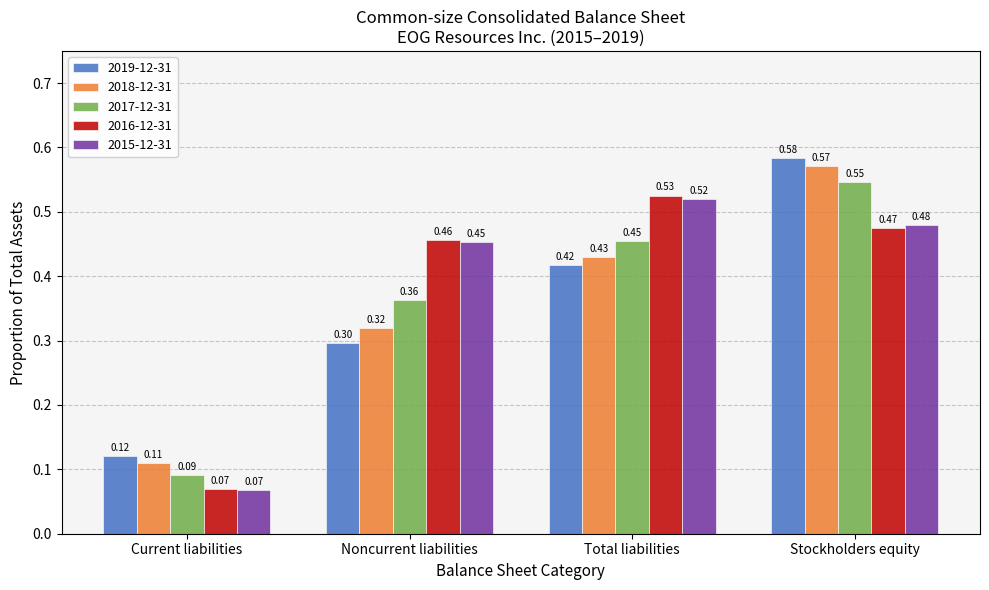

What is the difference between the 2019-12-31 values at Total liabilities and Current liabilities?

0.3